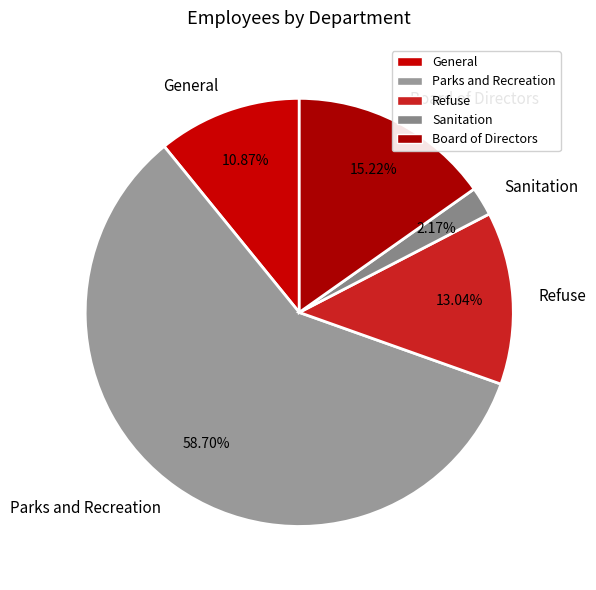

The General slice represents 11% of the pie. True or false?

True